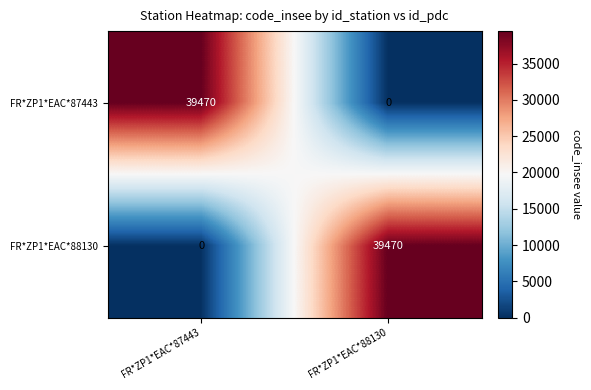

Which category has the highest value in the FR*ZP1*EAC*87443 series?

FR*ZP1*EAC*87443